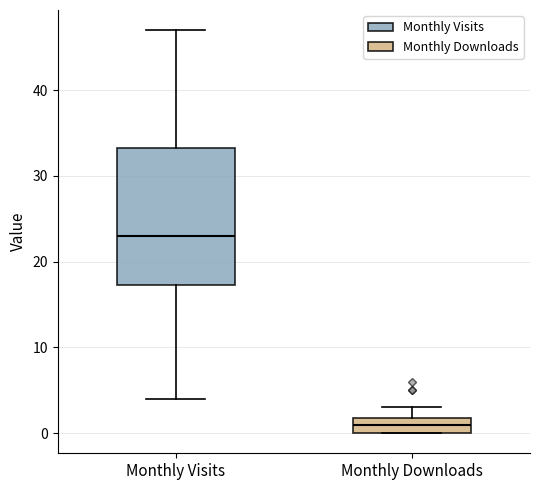

Reading left to right, read every box against the y-axis: the position of its median line, the range the box covers, and the ends of its whiskers. The values are not printed on the chart, so give them approximately, as read against the axis.

Monthly Visits: median 23, box 17 to 33, whiskers 4 to 47
Monthly Downloads: median 1, box 0 to 2, whiskers 0 to 3